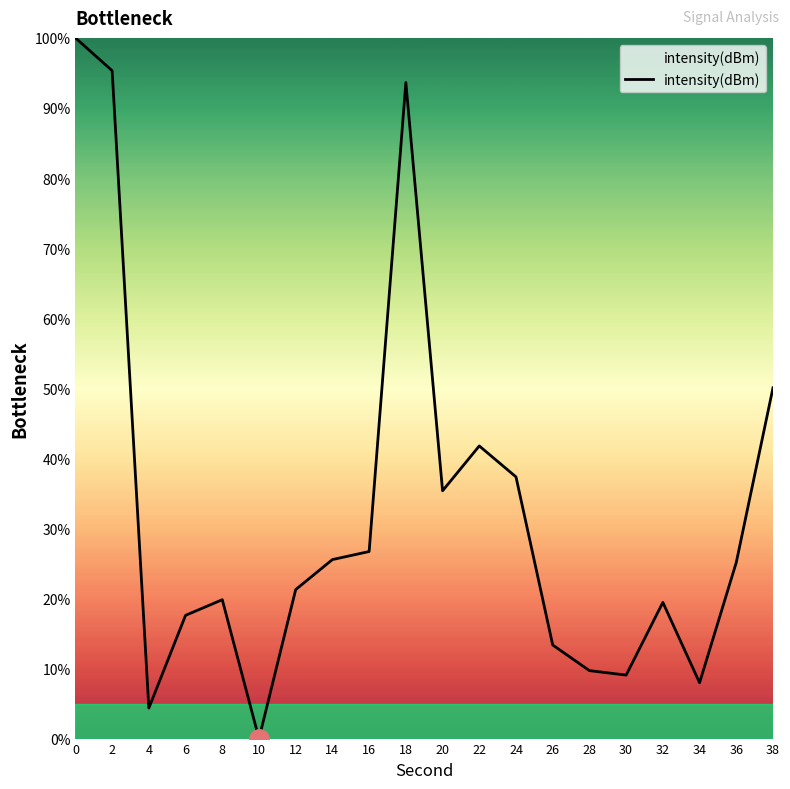

What is the difference between the maximum and minimum values?

100.0